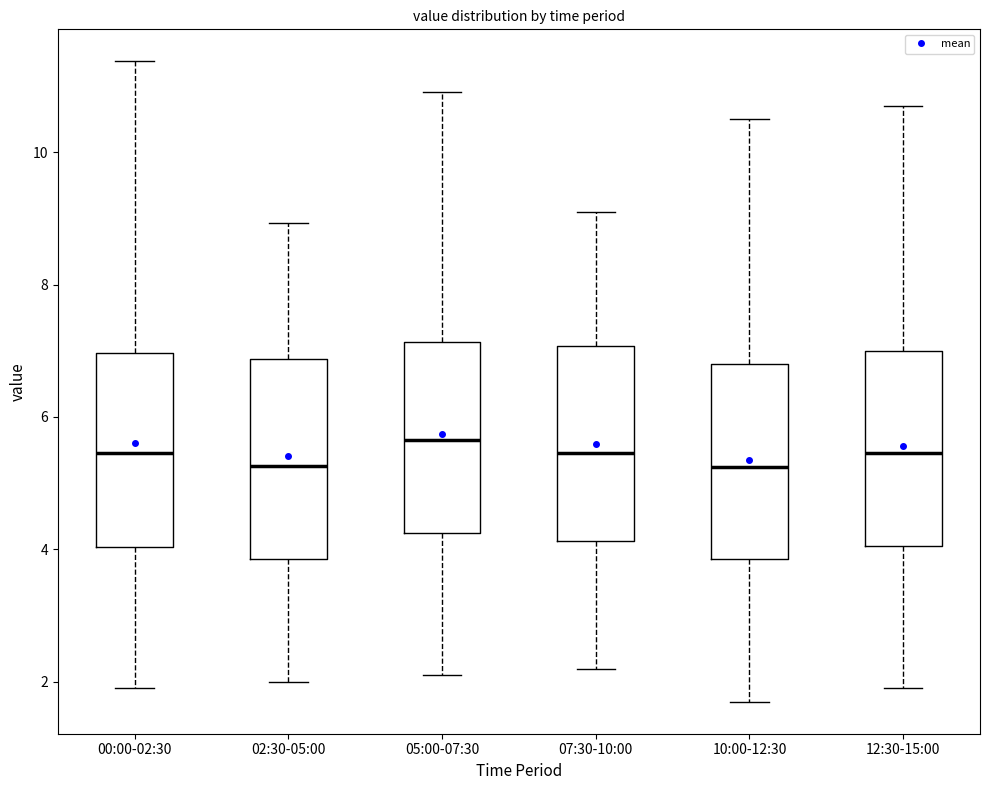

Reading left to right, transcribe this box plot: for each box, give where its median line is, the range the box spans, and where its two whiskers end, as read against the y-axis. The values are not printed on the chart, so give them approximately, as read against the axis.

00:00-02:30: median 5.4, box 4.0 to 7.0, whiskers 2.0 to 11.4
02:30-05:00: median 5.2, box 3.8 to 6.8, whiskers 2.0 to 9.0
05:00-07:30: median 5.6, box 4.2 to 7.2, whiskers 2.2 to 11.0
07:30-10:00: median 5.4, box 4.2 to 7.0, whiskers 2.2 to 9.2
10:00-12:30: median 5.2, box 3.8 to 6.8, whiskers 1.8 to 10.6
12:30-15:00: median 5.4, box 4.0 to 7.0, whiskers 2.0 to 10.8